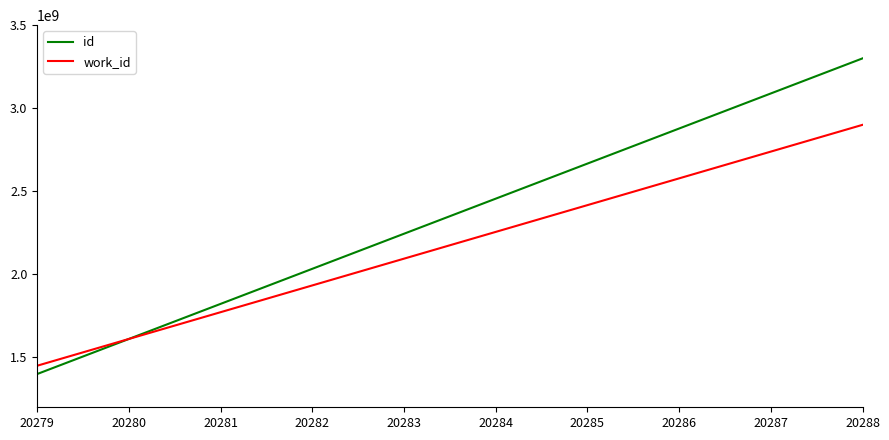

At which label does work_id reach its peak?

20288